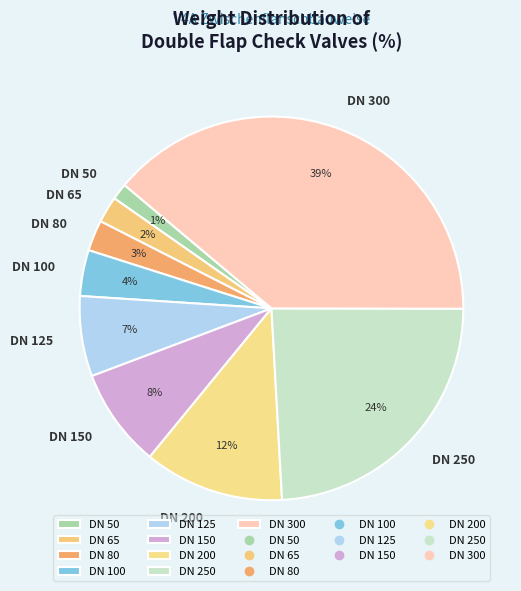

To the nearest percent, what percentage of the pie is DN 150?

8%